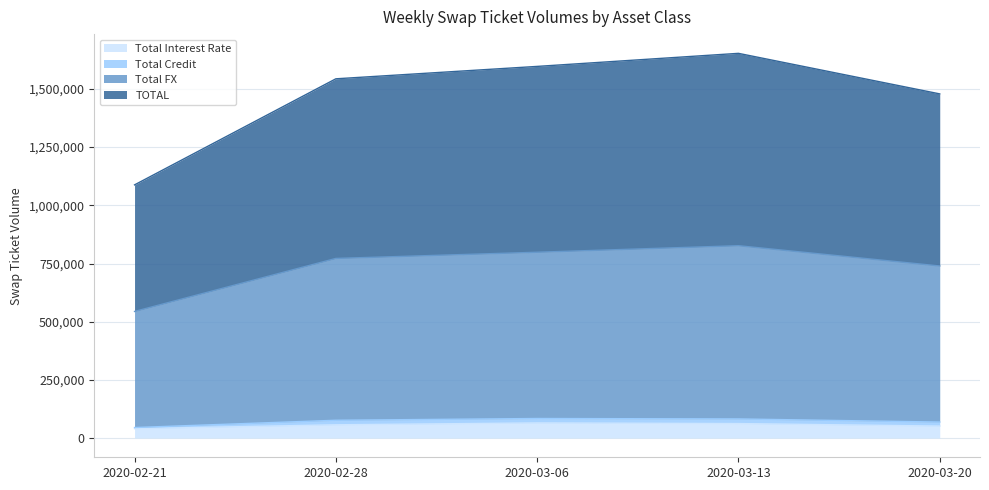

What position from the left is 2020-02-28?

2